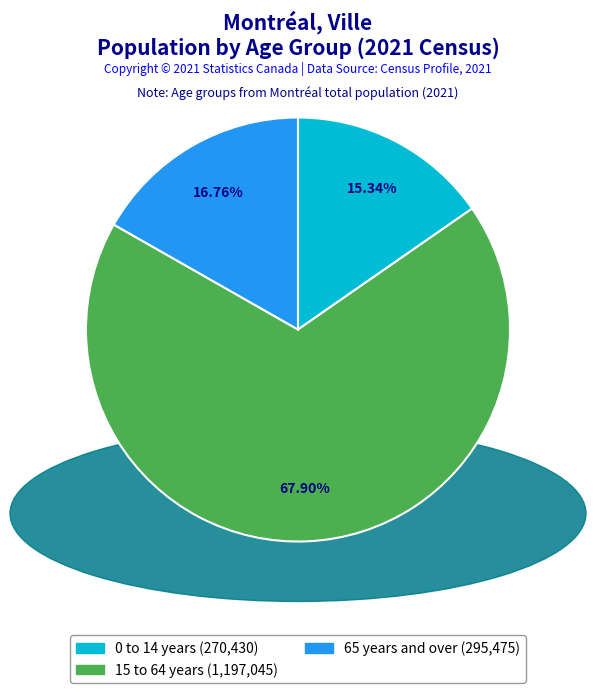

What percentage is NOT represented by 0 to 14 years?

84.7%